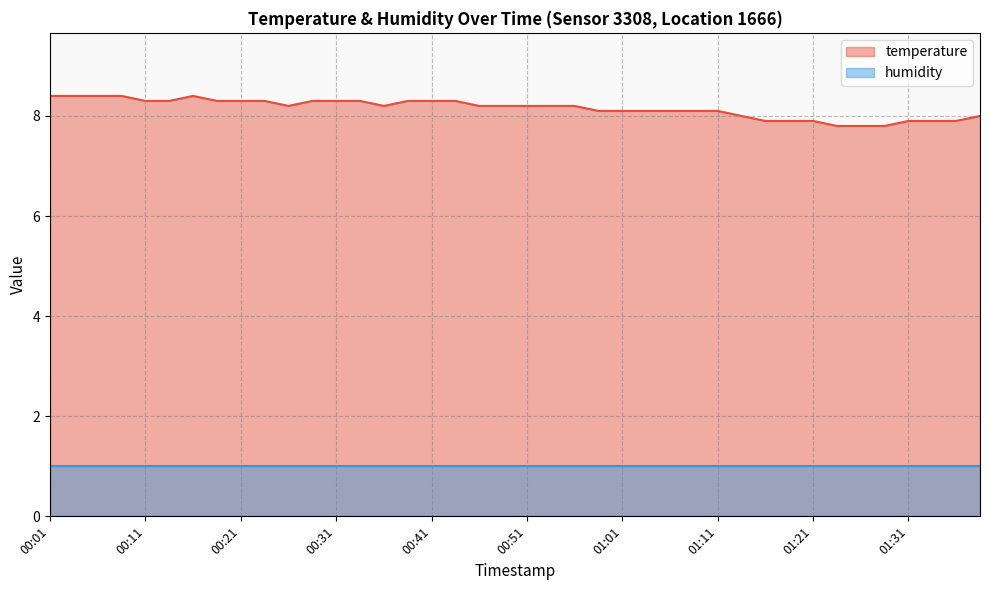

What is the average value?

8.2